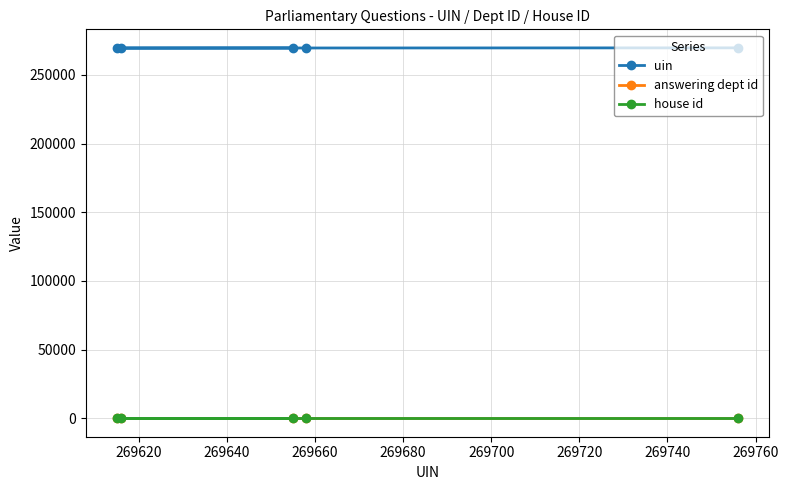

Count the number of data series in this chart.

3